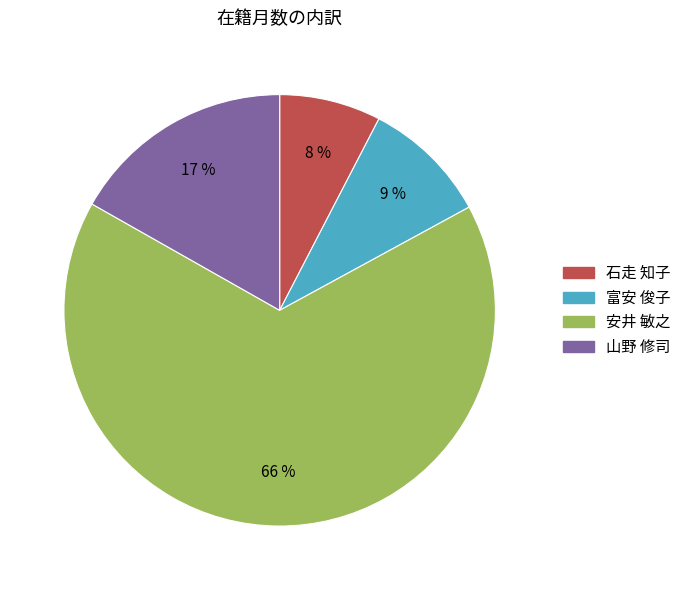

Which category has the smallest portion of the pie?

石走 知子